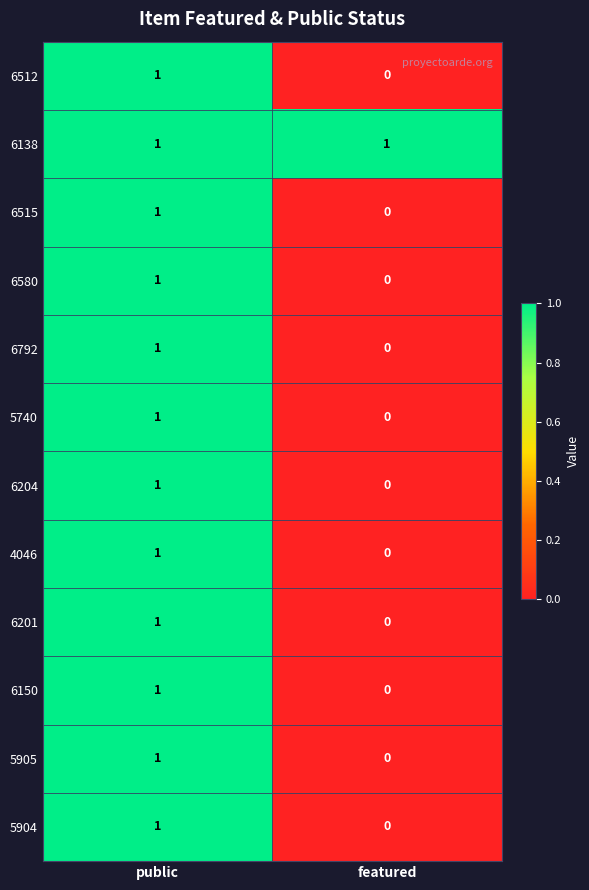

At which label does 5904 reach its minimum?

featured